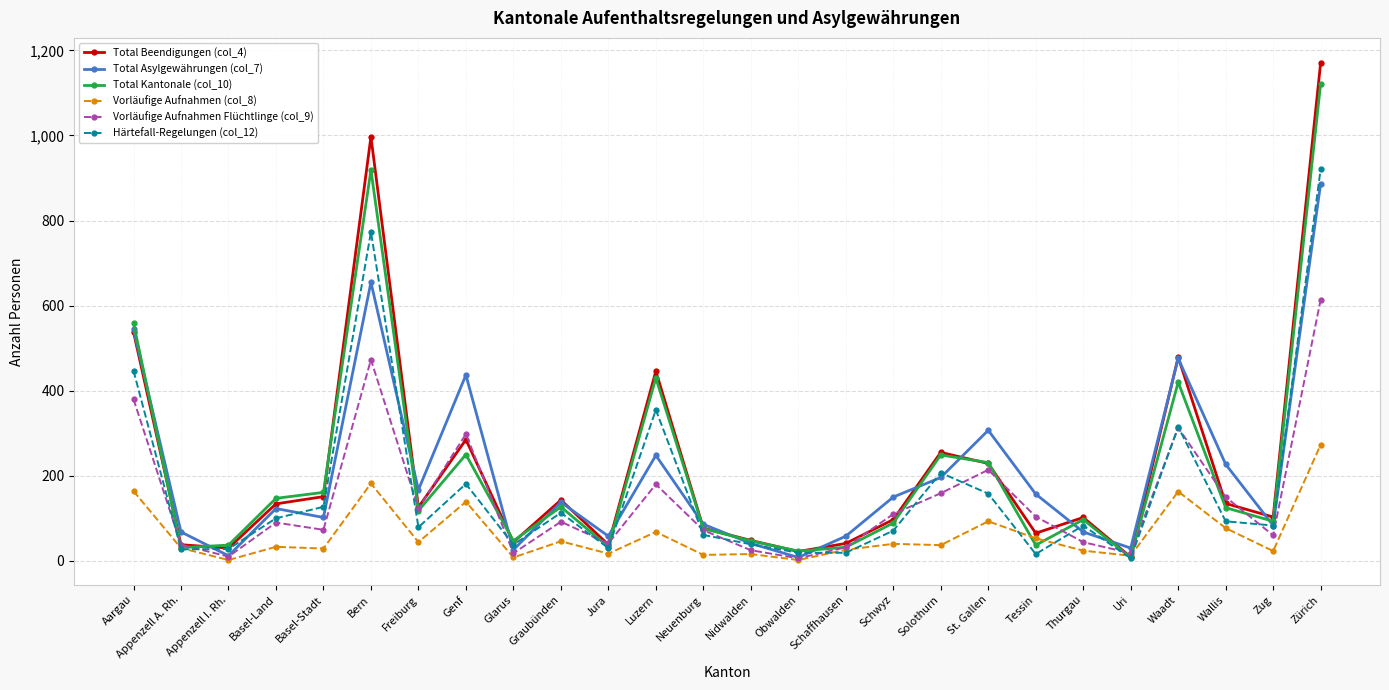

The Total Beendigungen (col_4) series shows 229 at St. Gallen. True or false?

True